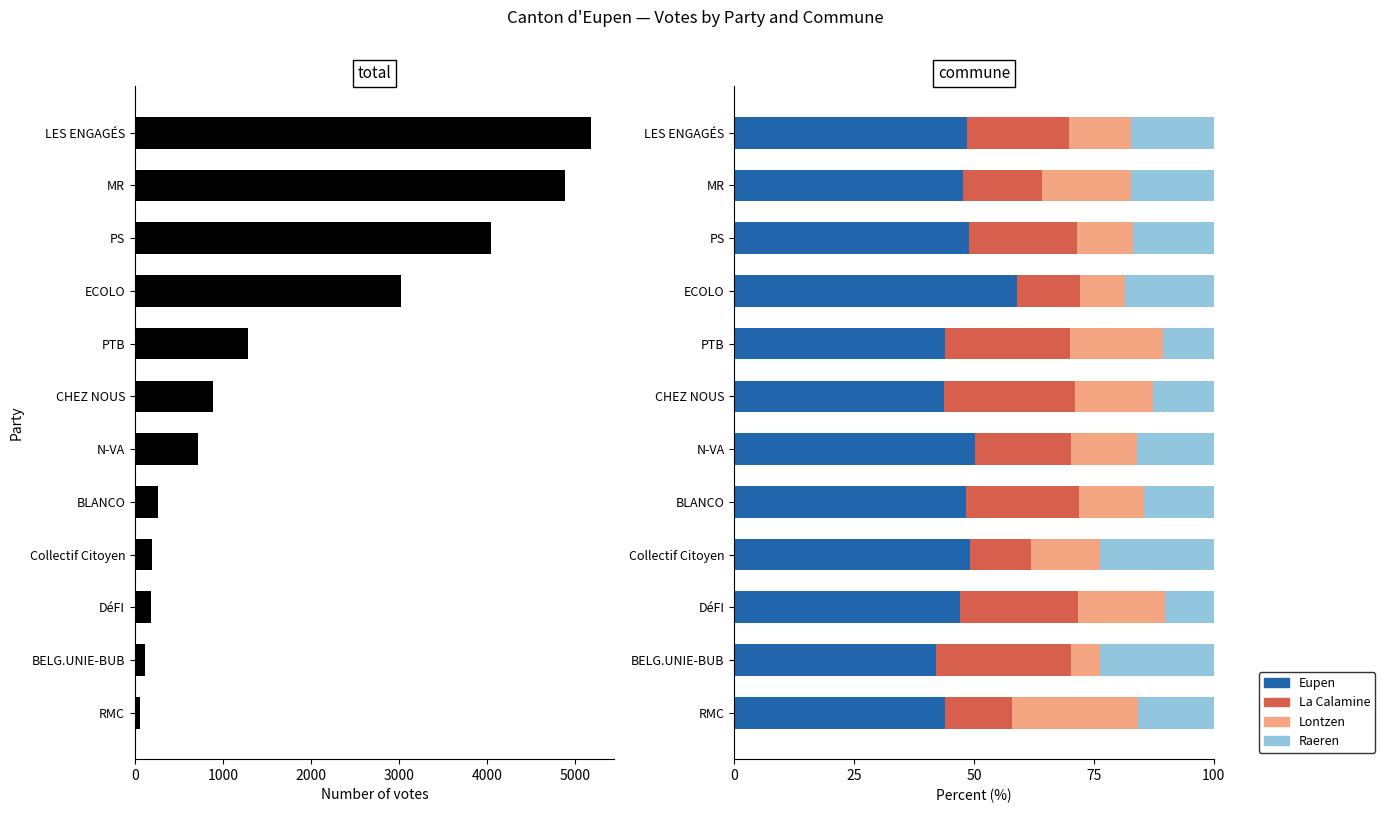

True or false: Eupen has a value of 66.3 at LES ENGAGÉS.

False